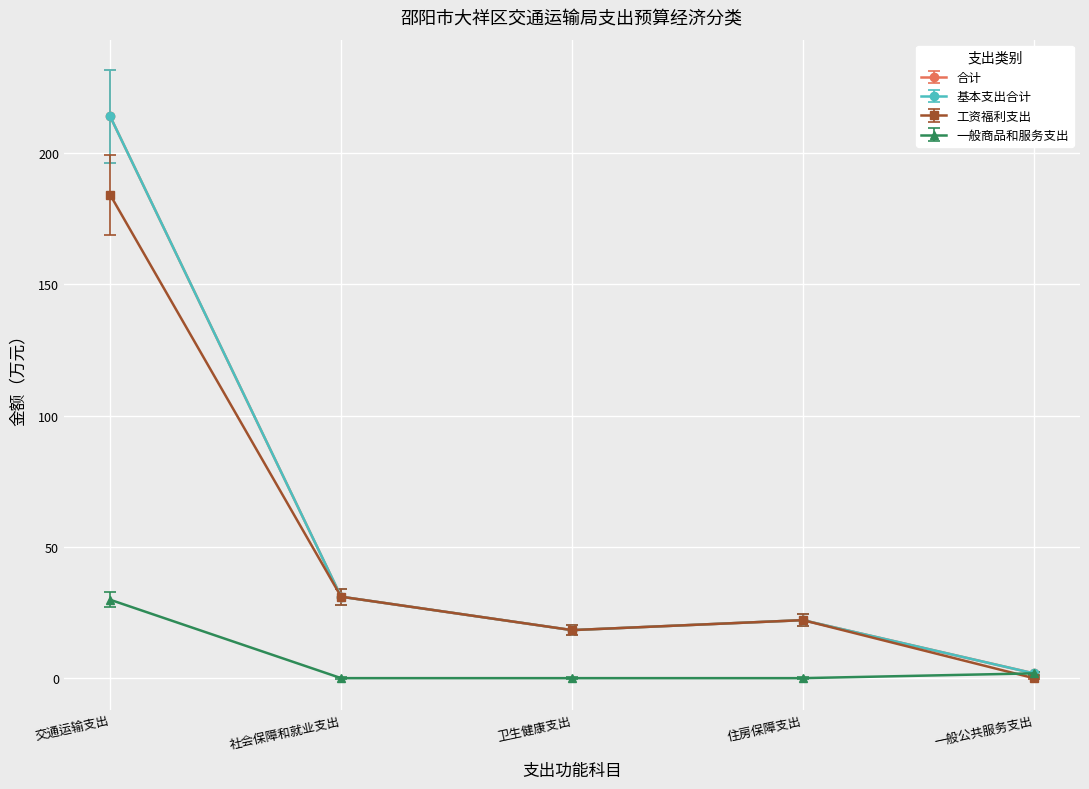

In 工资福利支出, how many points are higher than both neighbors (excluding endpoints)?

1